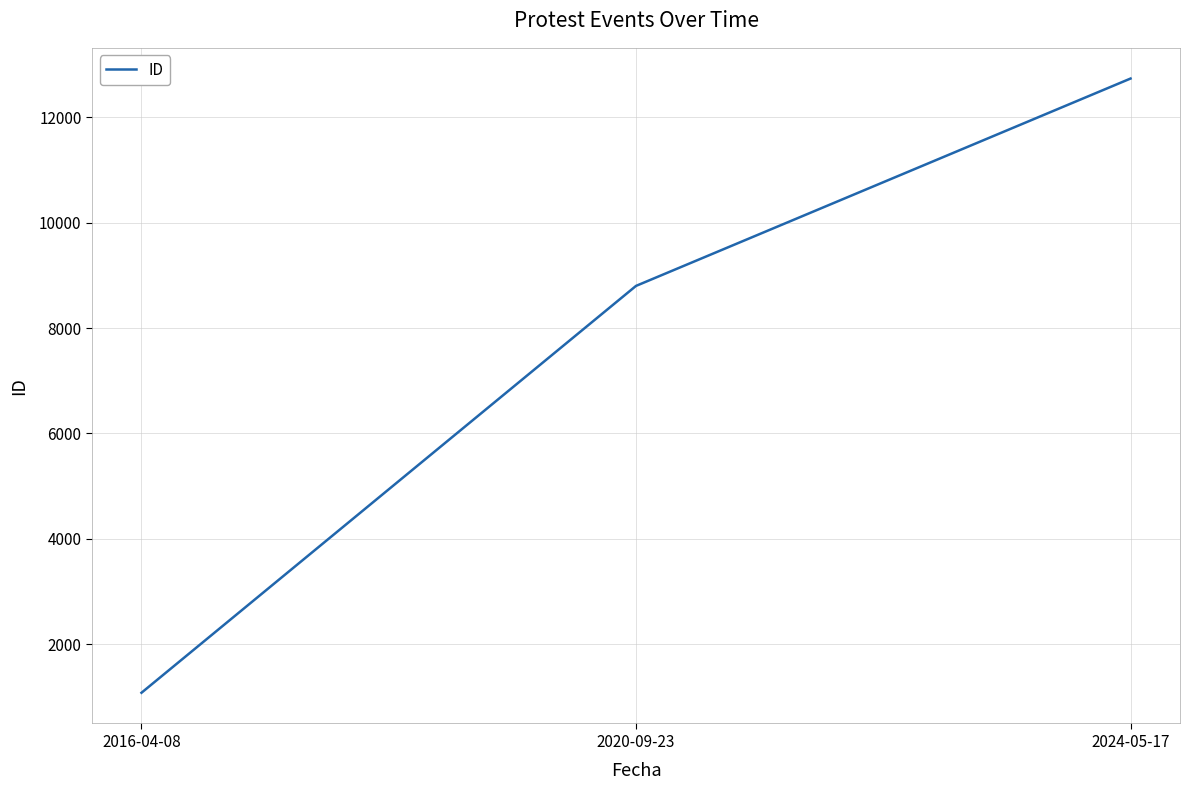

Rank the categories by value from lowest to highest.

2016-04-08, 2020-09-23, 2024-05-17